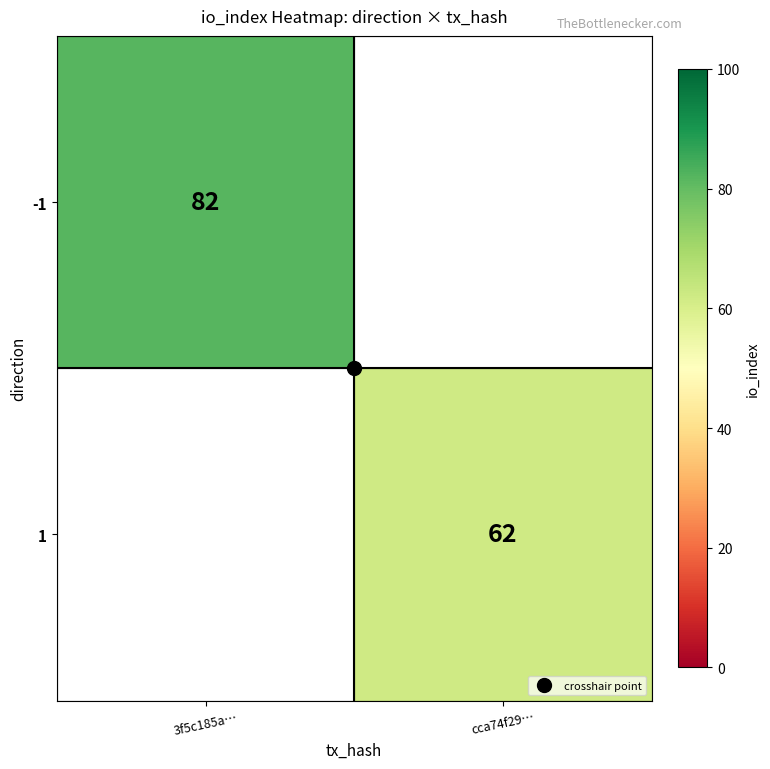

Rank the series by their maximum value, from highest to lowest.

-1, 1